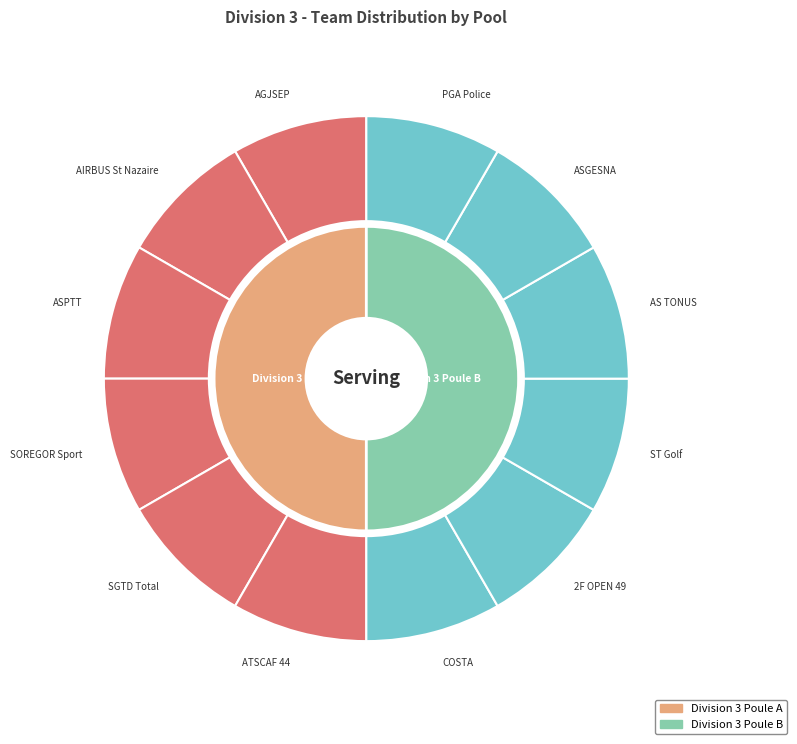

Which category has the biggest portion of the pie?

ATSCAF 44